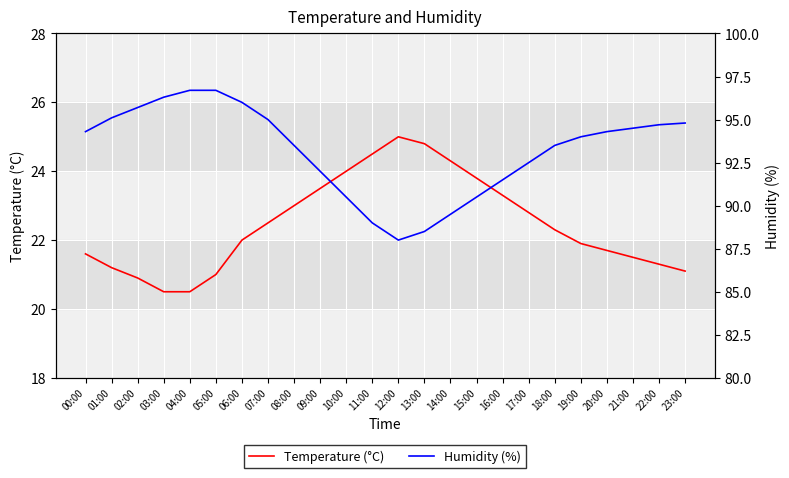

Is the value of Humidity (%) at 13:00 greater than the value of Temperature (°C) at 05:00?

Yes